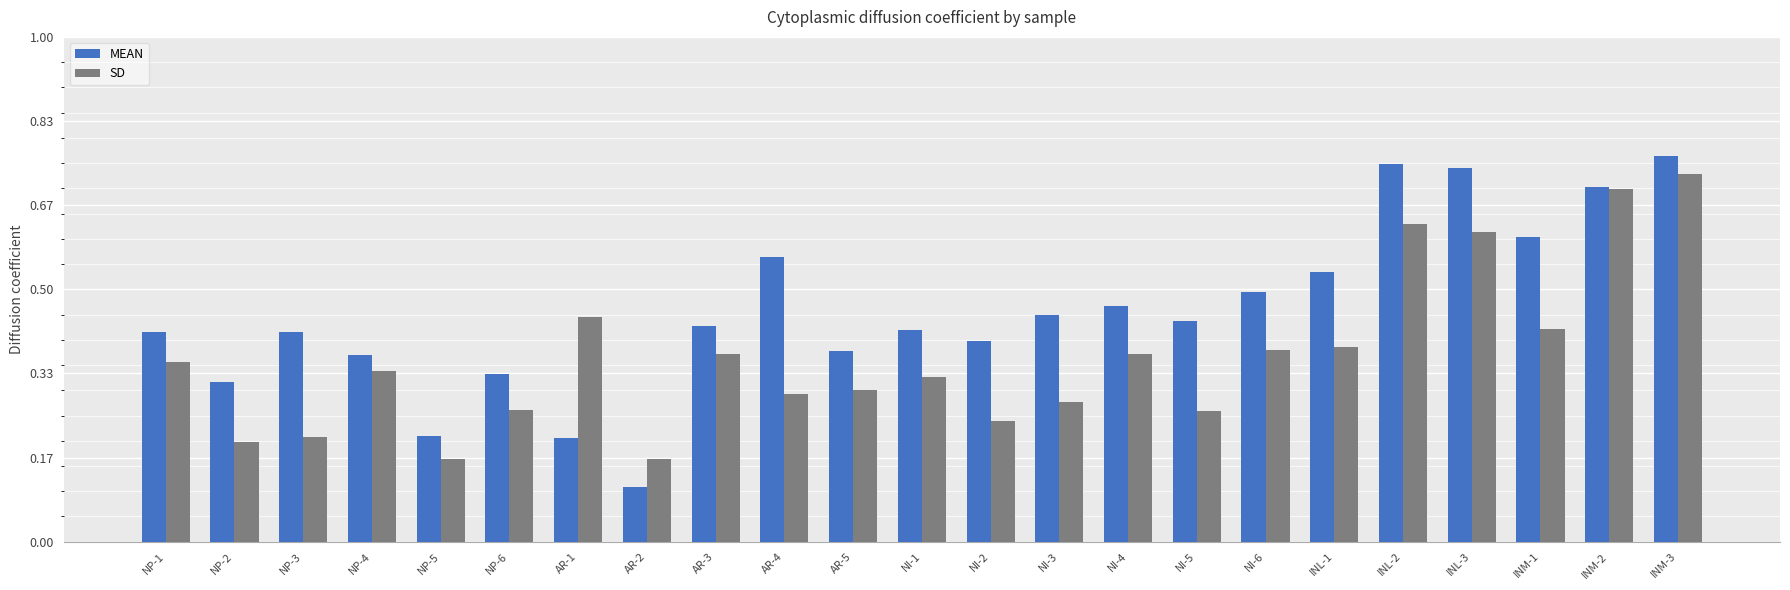

Rank the series by their average value, from lowest to highest.

SD, MEAN